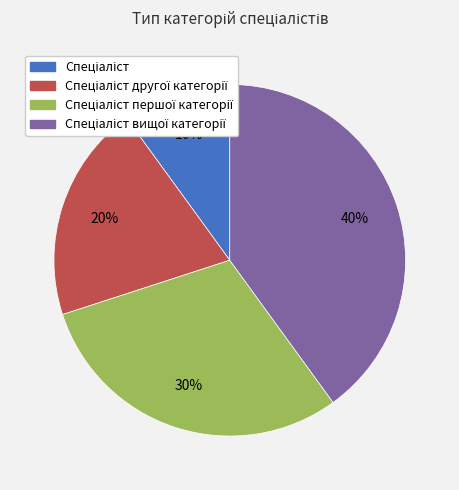

To the nearest percent, what is the difference between the largest and smallest slice percentages?

30%